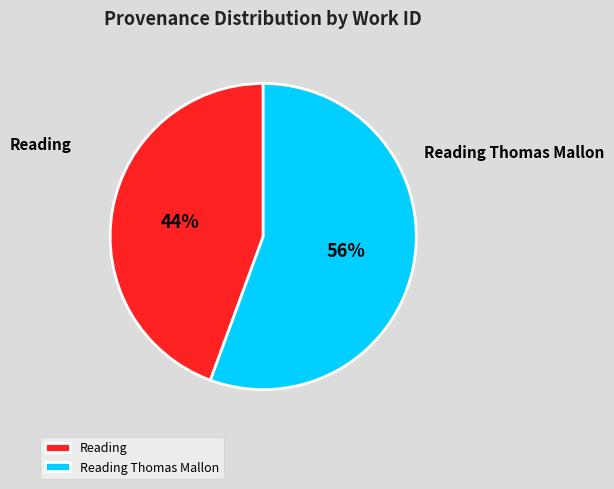

True or false: Reading Thomas Mallon accounts for 42% of the total.

False